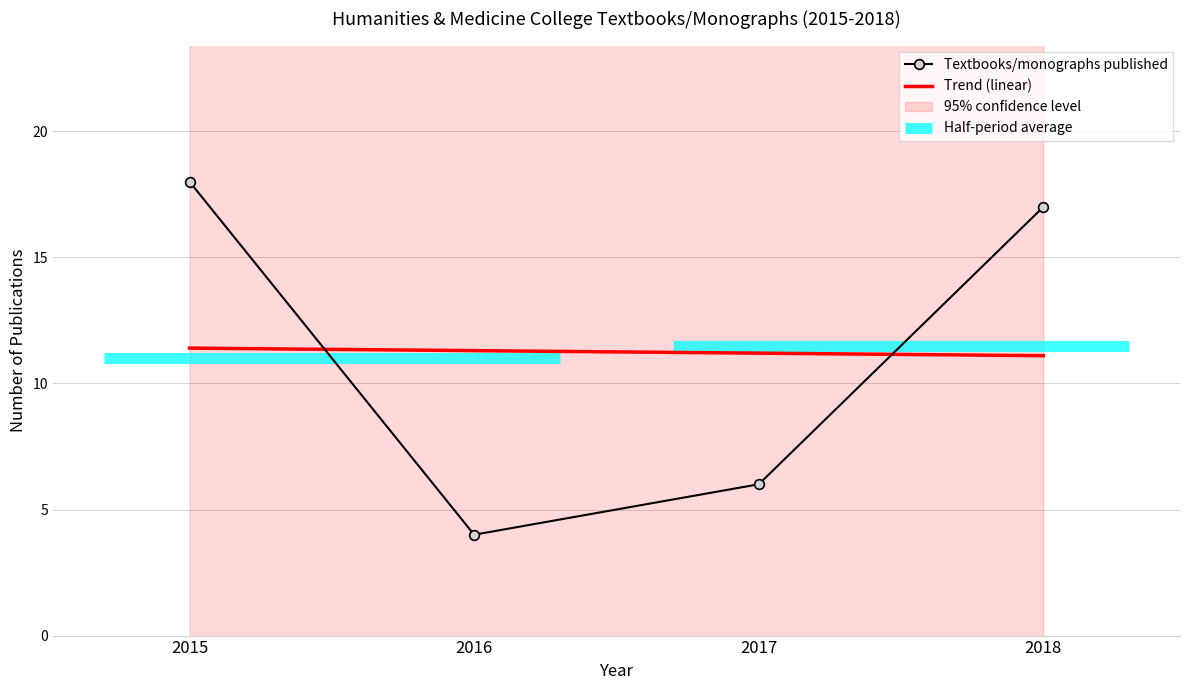

The value at 2015 is 10. True or false?

False